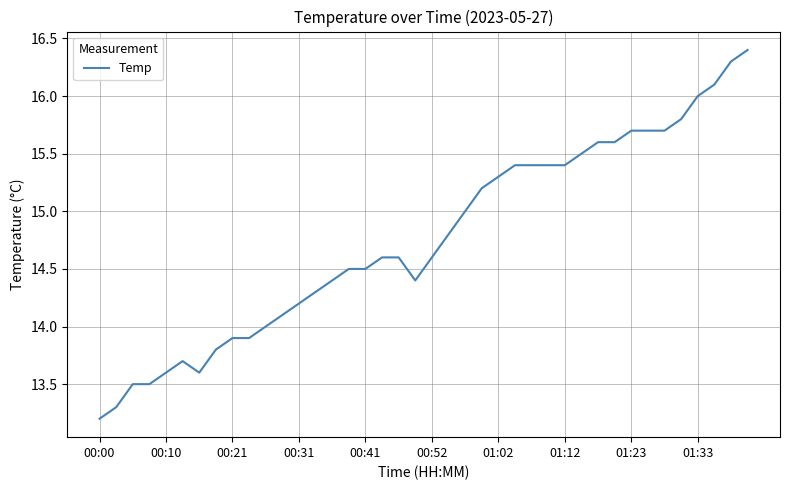

What is the difference between the maximum and minimum values?

3.2